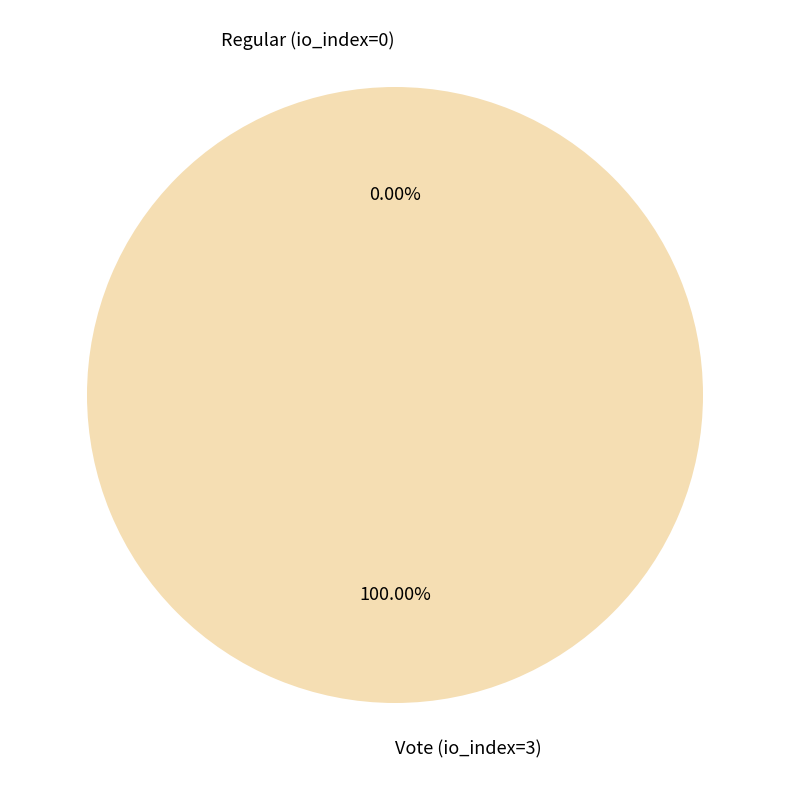

Is it true that Regular (io_index=0) is 1% of the pie?

False